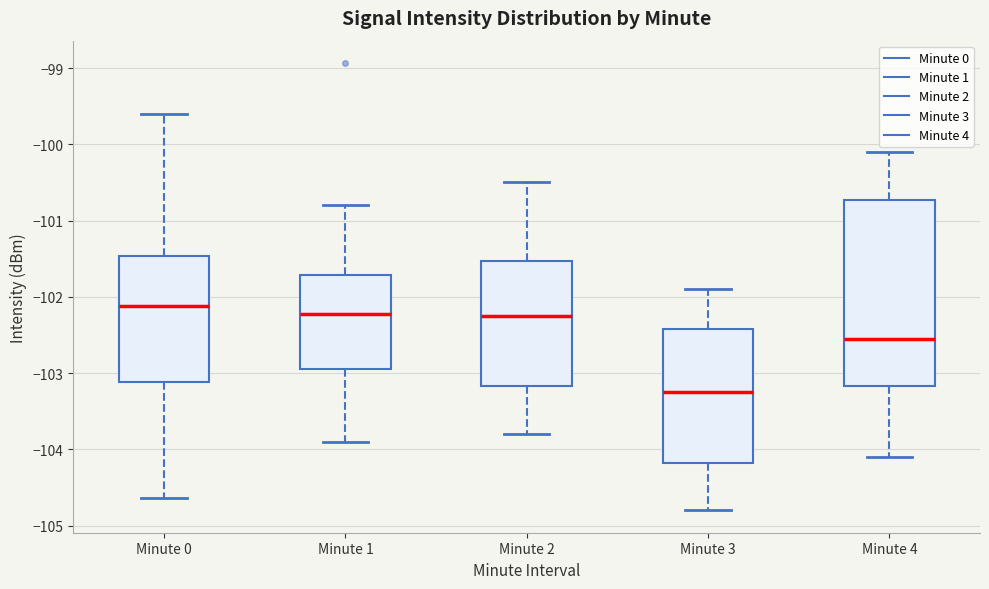

Reading left to right, read every box against the y-axis: the position of its median line, the range the box covers, and the ends of its whiskers. The values are not printed on the chart, so give them approximately, as read against the axis.

Minute 0: median -102.1, box -103.1 to -101.5, whiskers -104.6 to -99.6
Minute 1: median -102.2, box -102.9 to -101.7, whiskers -103.9 to -100.8
Minute 2: median -102.2, box -103.2 to -101.5, whiskers -103.8 to -100.5
Minute 3: median -103.2, box -104.2 to -102.4, whiskers -104.8 to -101.9
Minute 4: median -102.5, box -103.2 to -100.7, whiskers -104.1 to -100.1